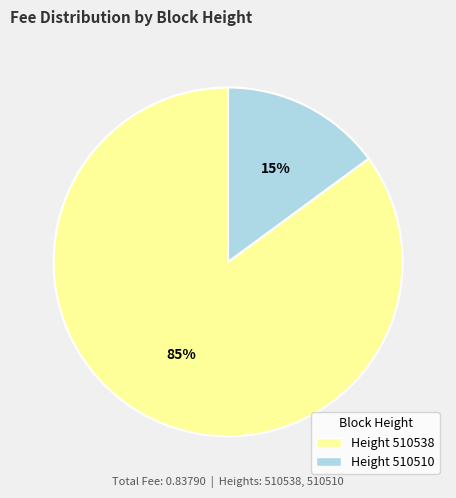

Which slice is the smallest?

Height 510510